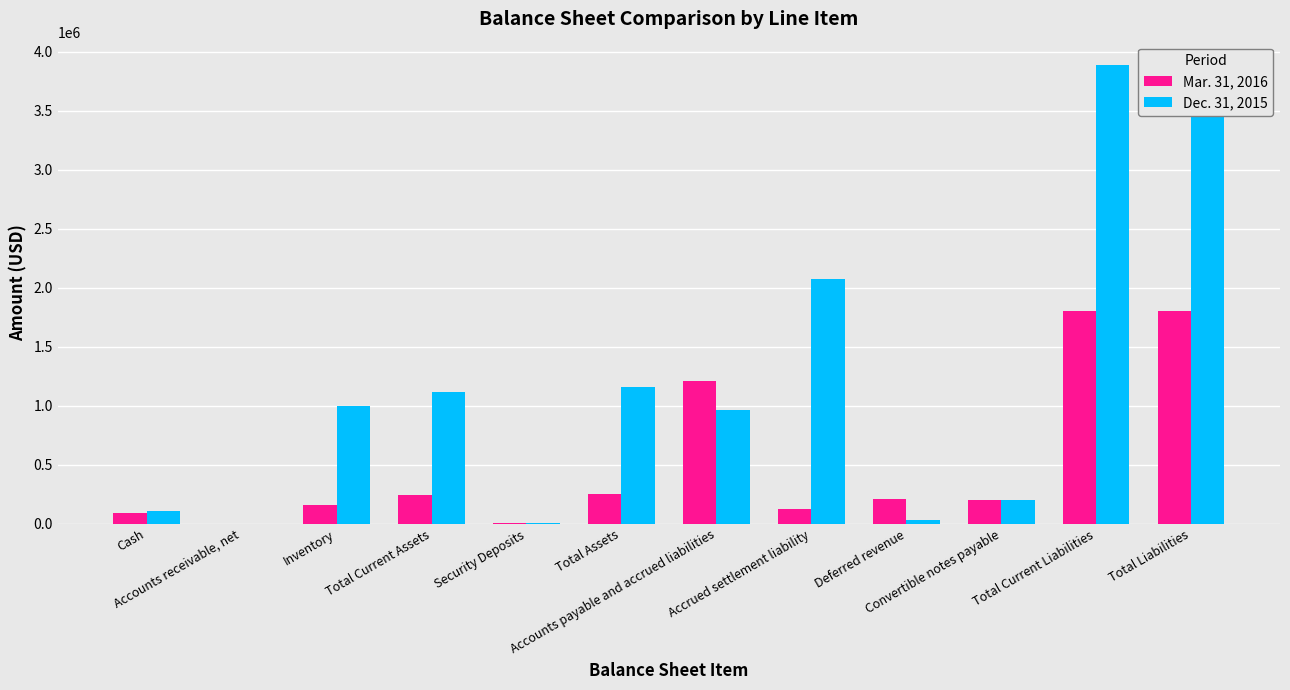

At how many categories does at least one series exceed 3264165?

2